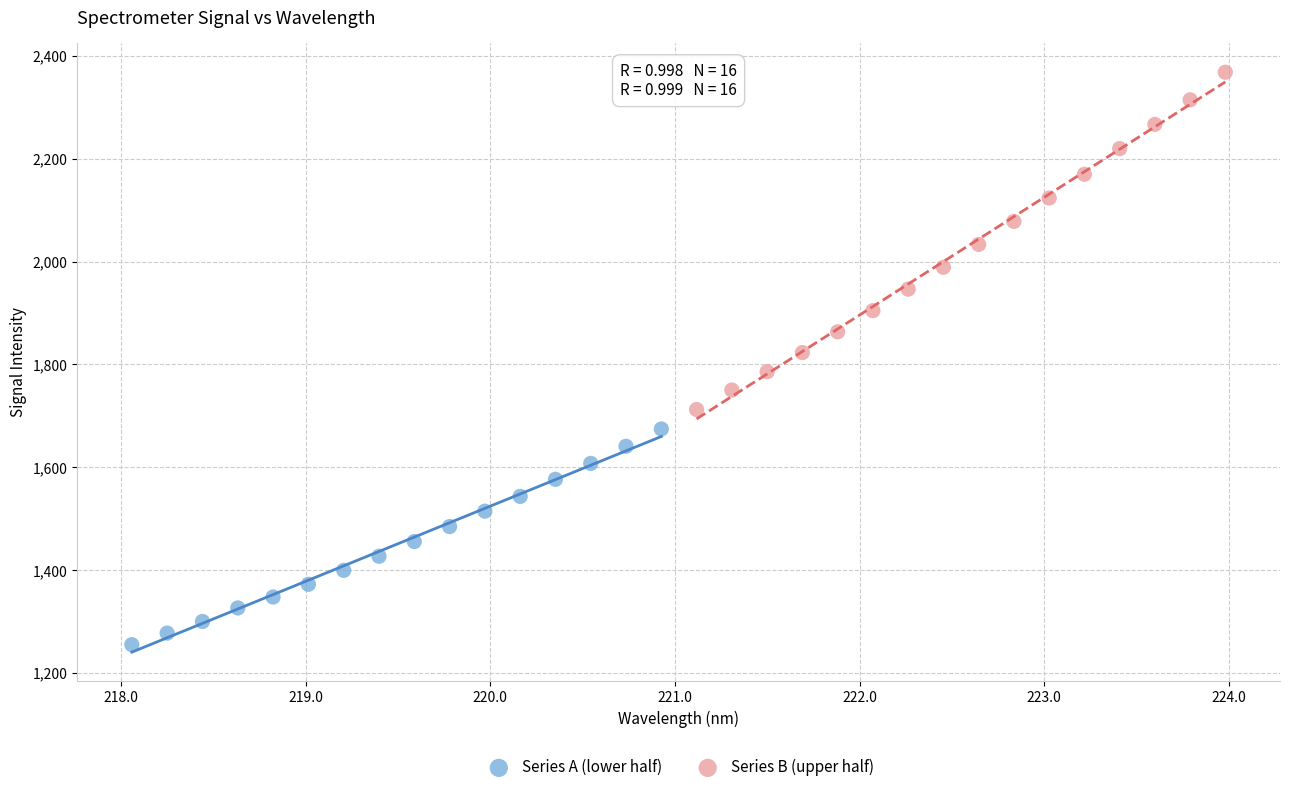

Which series contains the highest Y value?

Series B (upper half)